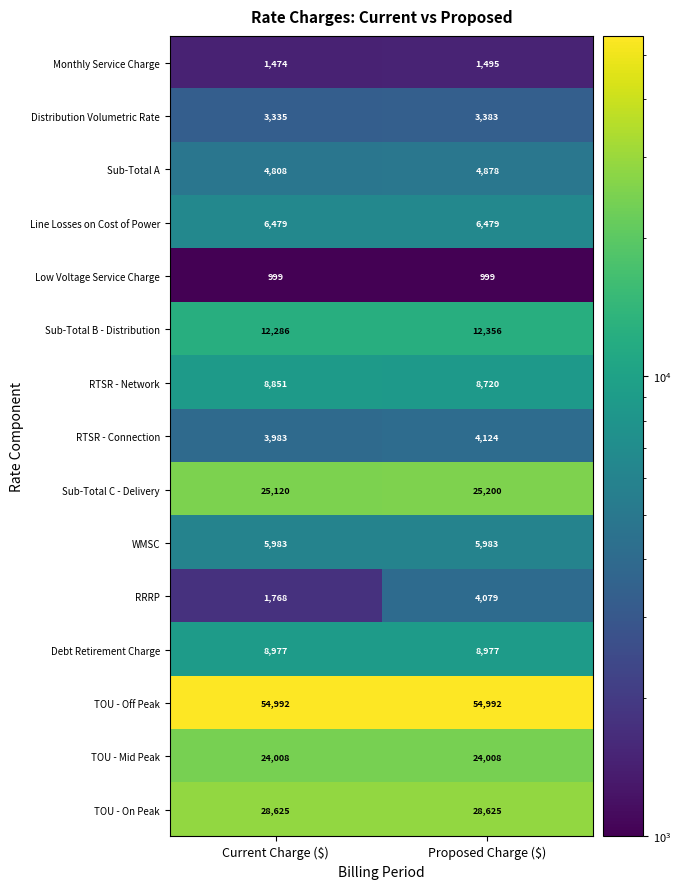

Is it true that TOU - On Peak equals 46280 at Current Charge ($)?

False